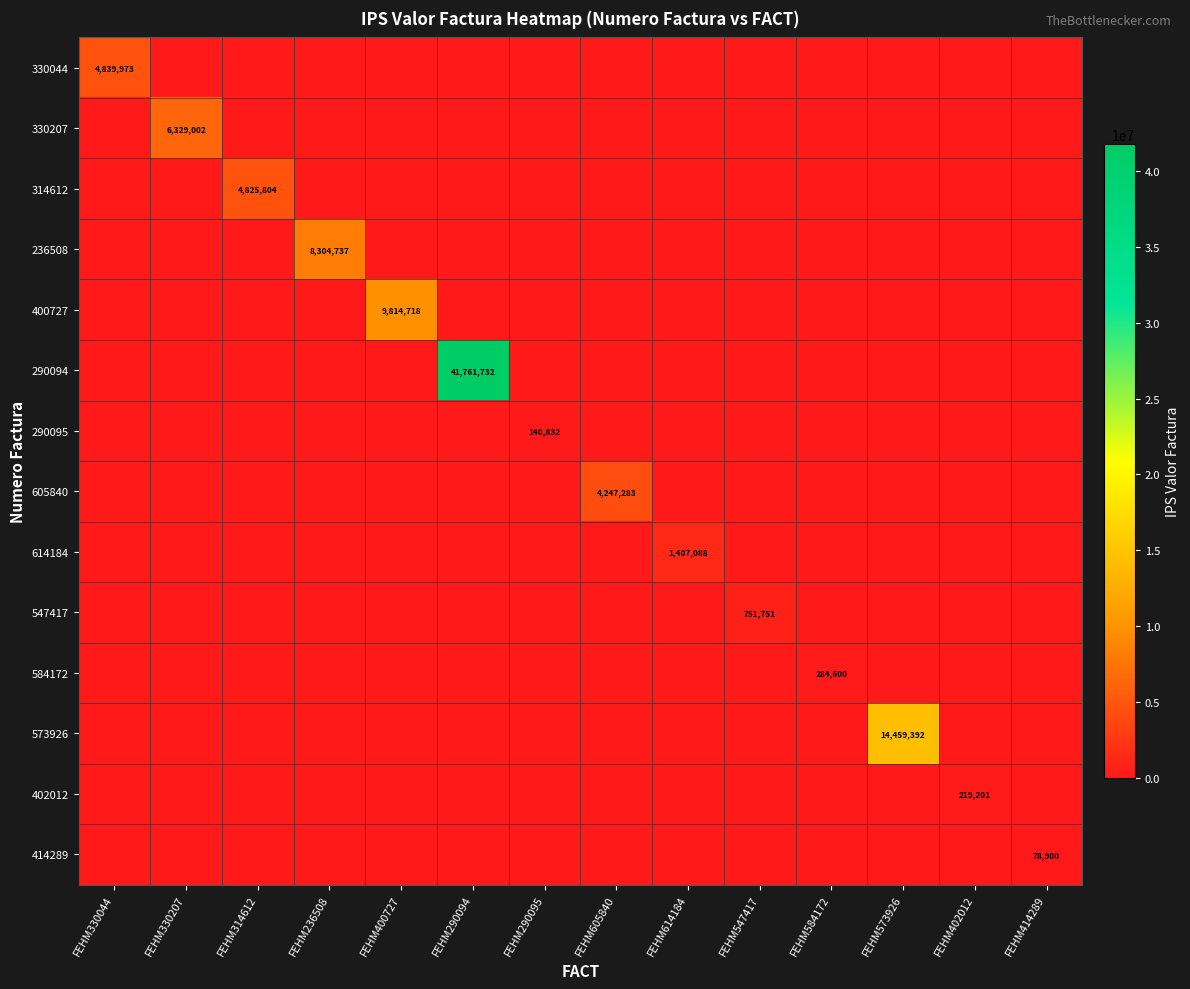

The value of 402012 at FEHM402012 is 79760. True or false?

False